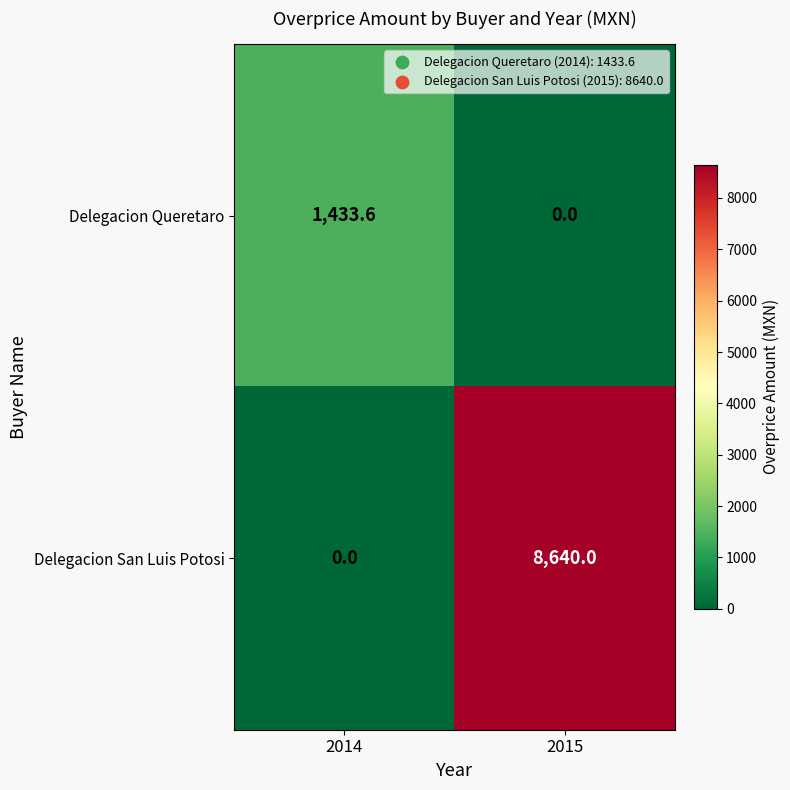

What is the difference between the maximum and minimum values in the Delegacion Queretaro series?

1433.6